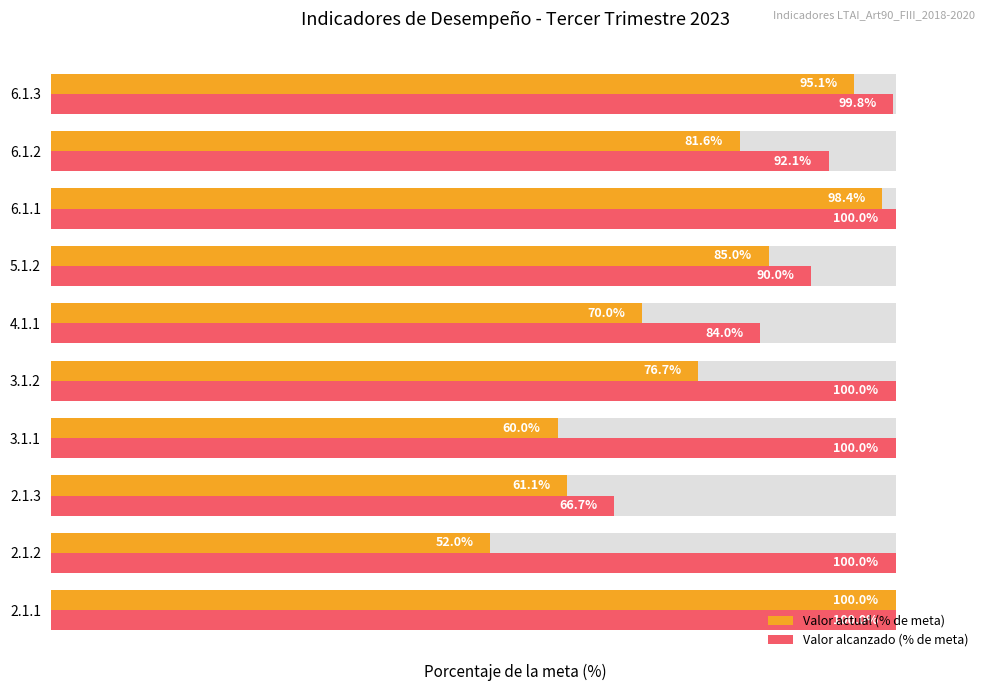

How many bars are there in total?

20